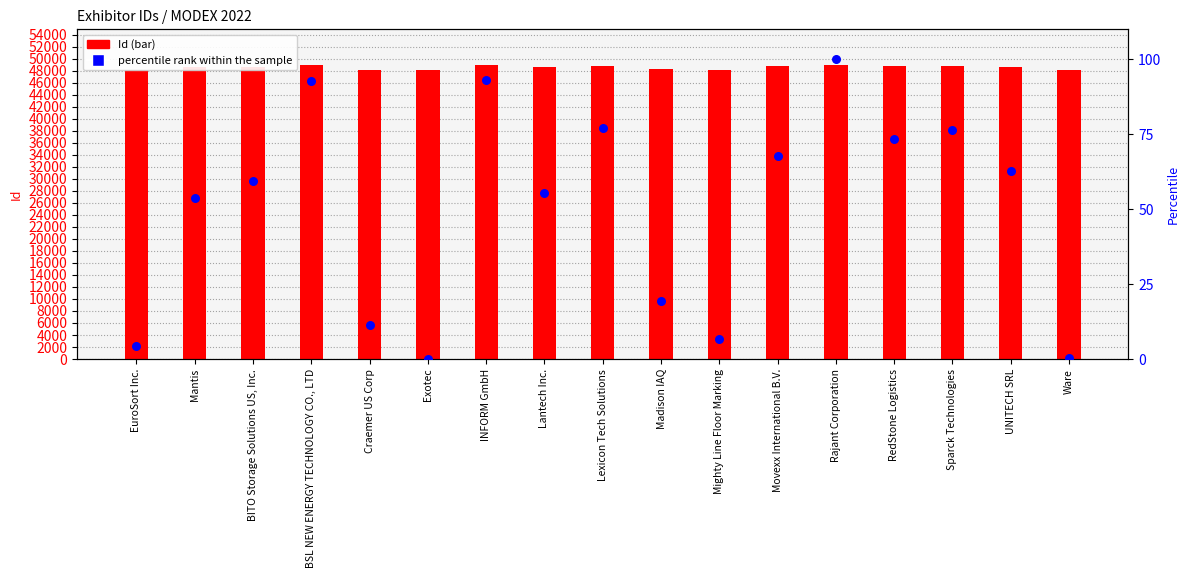

Is the value of Id at Exotec greater than the value of percentile rank within the sample at Mighty Line Floor Marking?

Yes